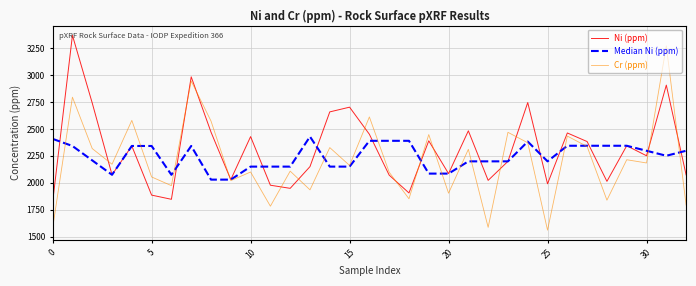

List the series in order of their overall mean, highest first.

Ni (ppm), Median Ni (ppm), Cr (ppm)